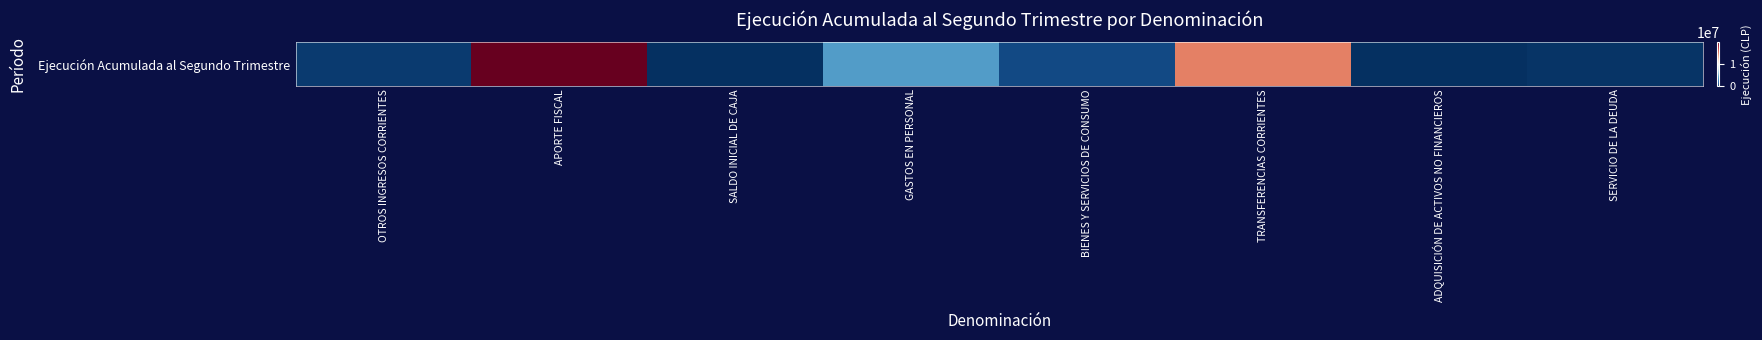

The chart shows a value of 1561767 at GASTOS EN PERSONAL. True or false?

False